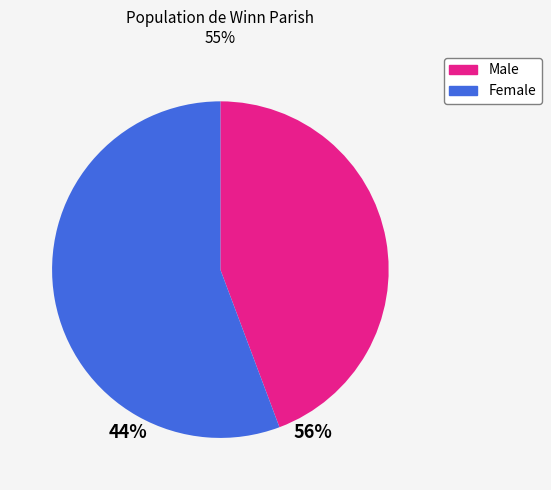

How many segments does this pie chart have?

2